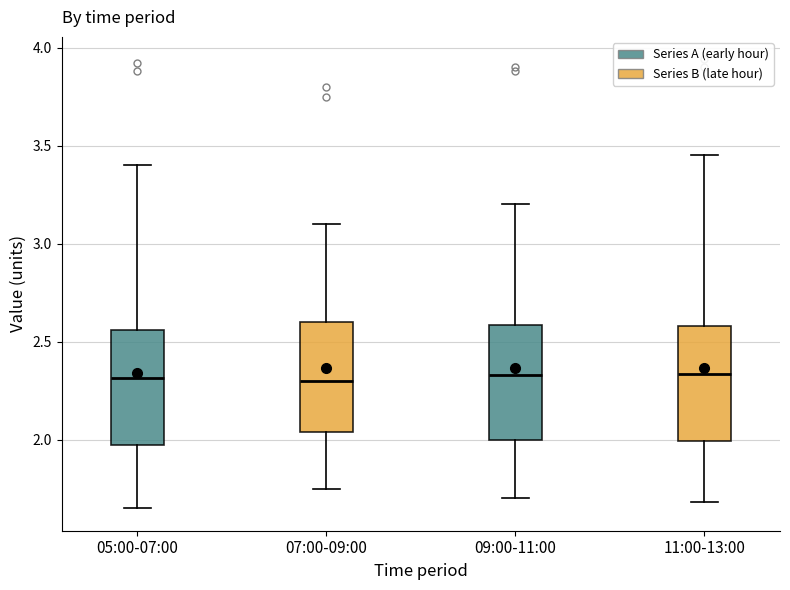

Reading left to right, read every box against the y-axis: the position of its median line, the range the box covers, and the ends of its whiskers. The values are not printed on the chart, so give them approximately, as read against the axis.

05:00-07:00: median 2.30, box 1.95 to 2.55, whiskers 1.65 to 3.40
07:00-09:00: median 2.30, box 2.05 to 2.60, whiskers 1.75 to 3.10
09:00-11:00: median 2.35, box 2.00 to 2.60, whiskers 1.70 to 3.20
11:00-13:00: median 2.35, box 2.00 to 2.60, whiskers 1.70 to 3.45